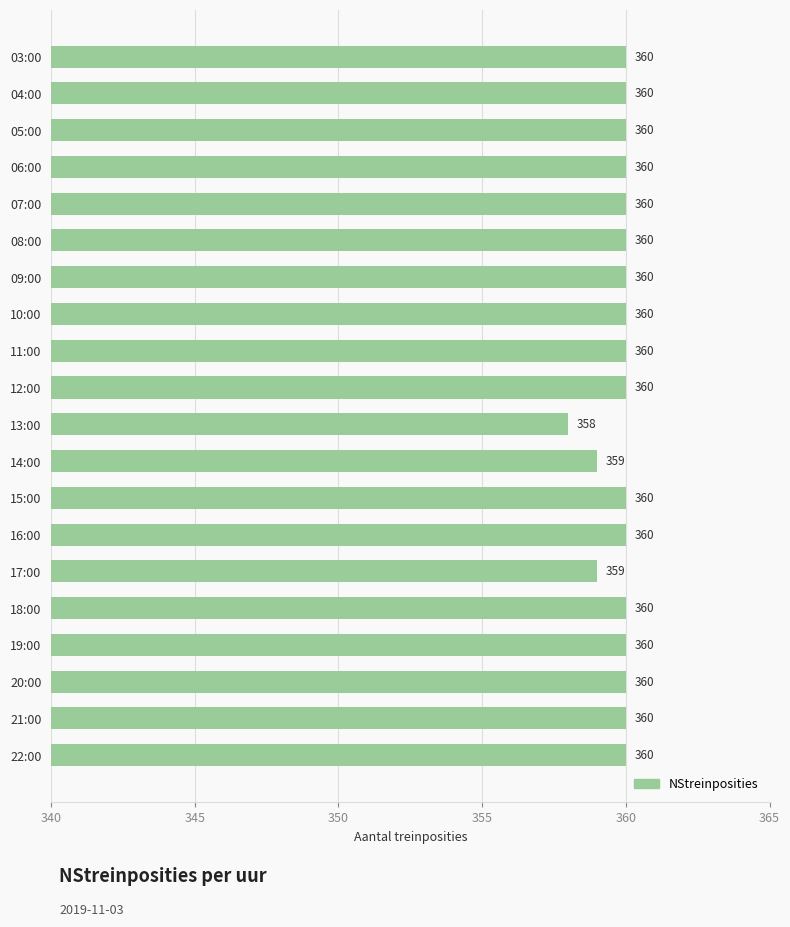

Which has a higher value, 14:00 or 05:00?

05:00